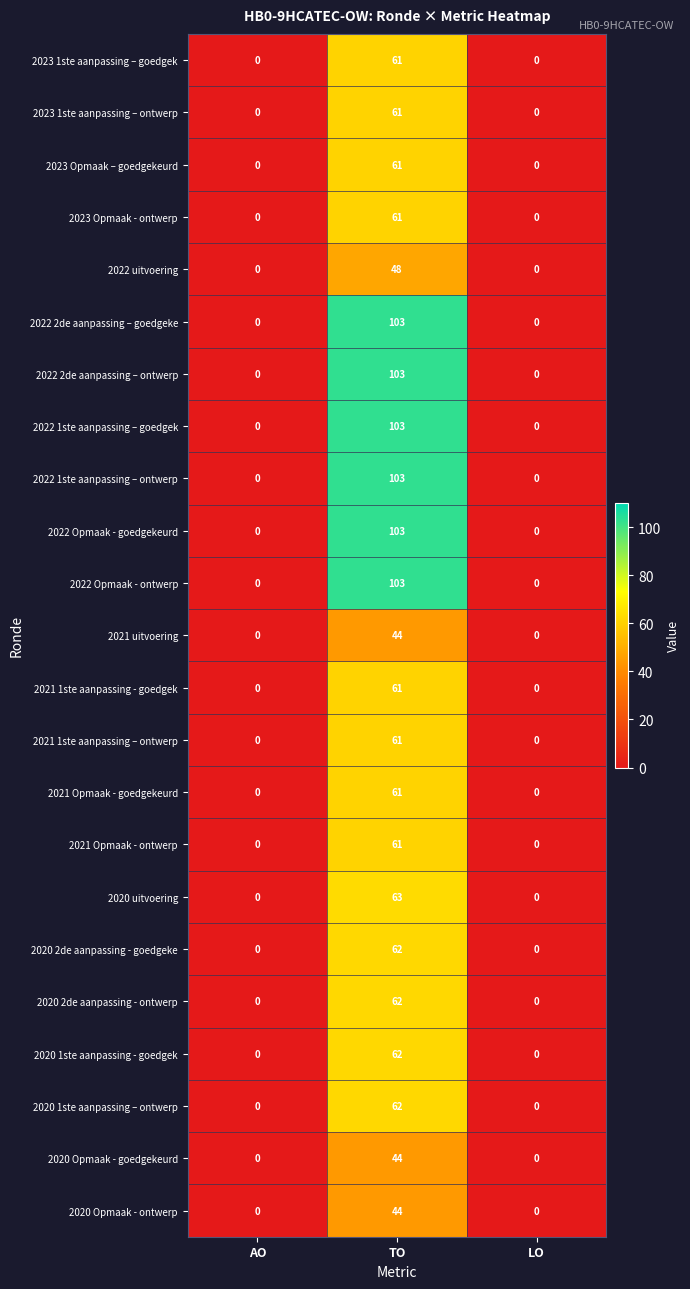

How many 2020 Opmaak - ontwerp values are between 0 and 44?

3